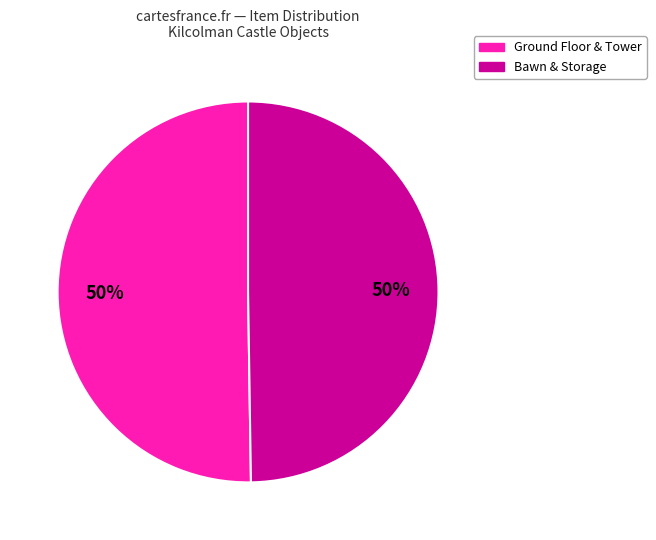

To the nearest percent, what is the average slice percentage?

50%